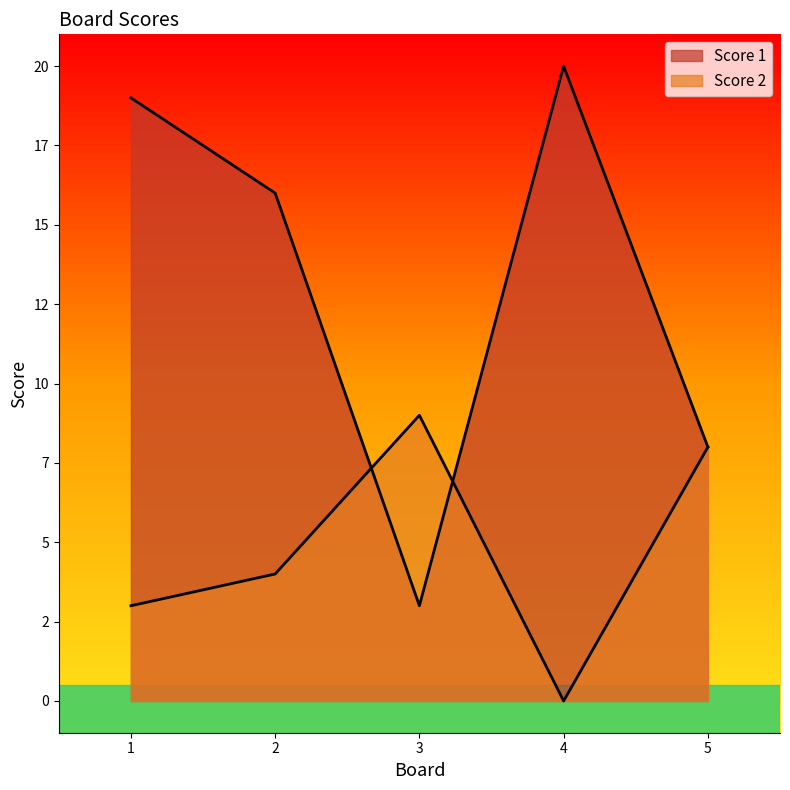

What is the difference between the maximum and minimum values in the Score 2 series?

9